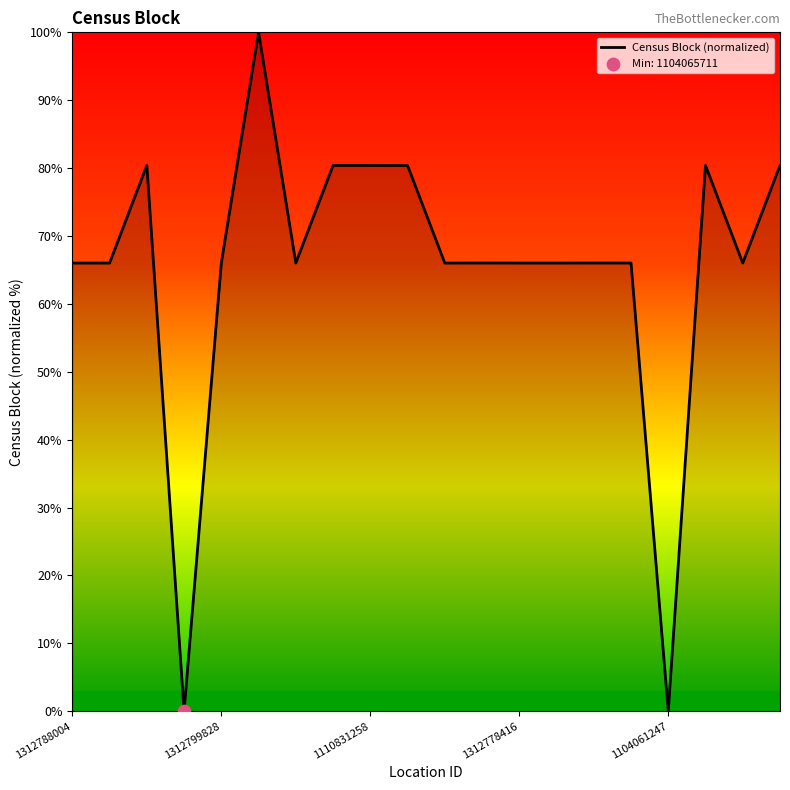

What is the greatest value displayed?

100.0